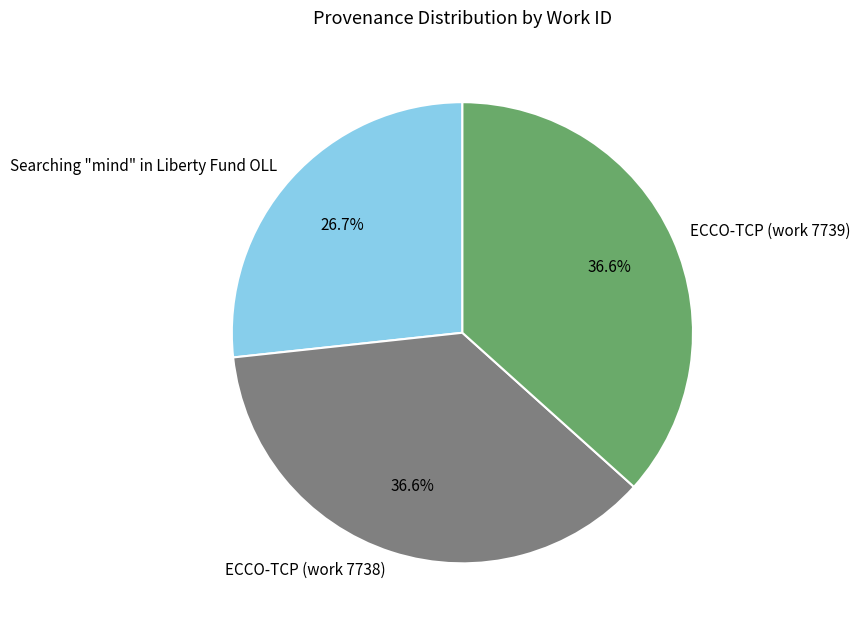

The ECCO-TCP (work 7738) slice represents 31% of the pie. True or false?

False